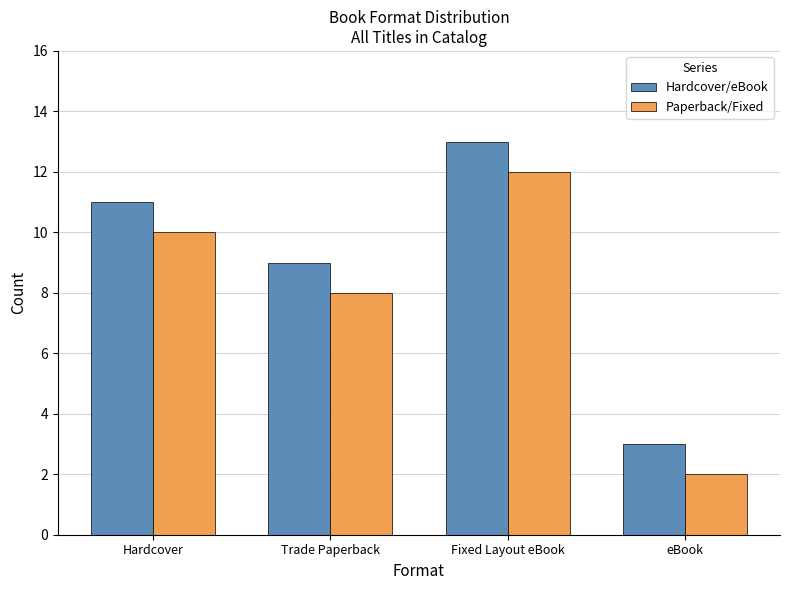

How many bars are there in total?

8